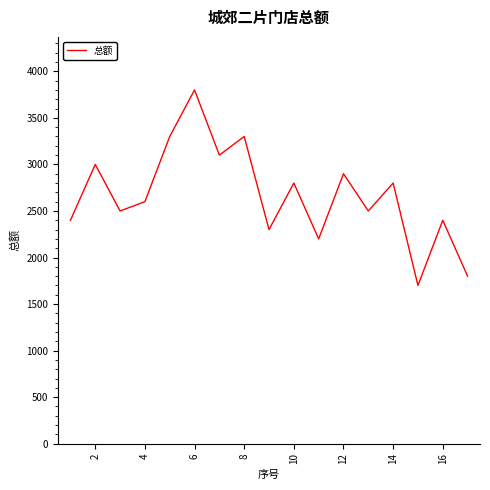

What is the difference between the maximum and minimum values?

2100